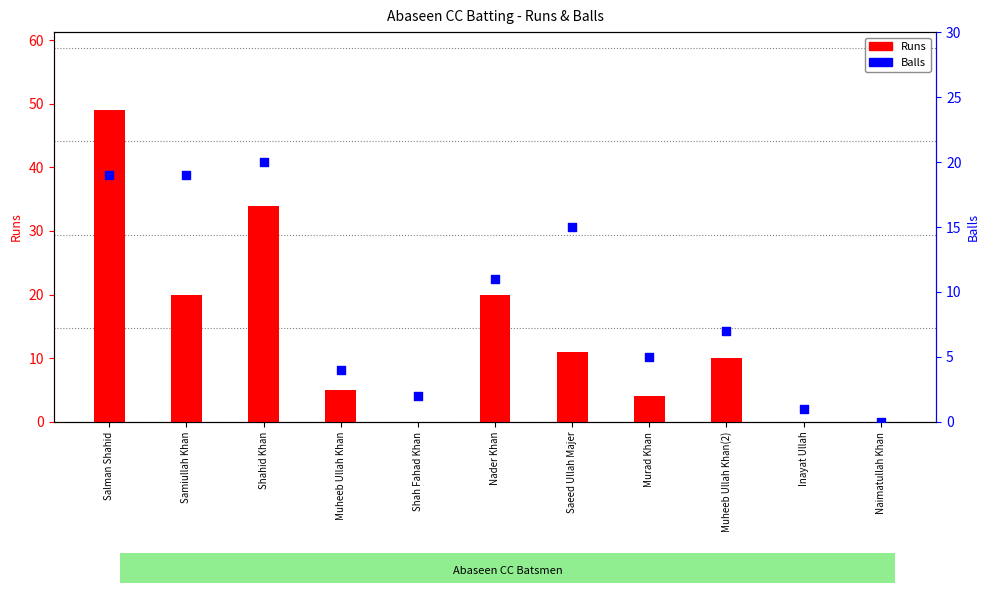

Between Salman Shahid and Inayat Ullah, which is larger?

Salman Shahid